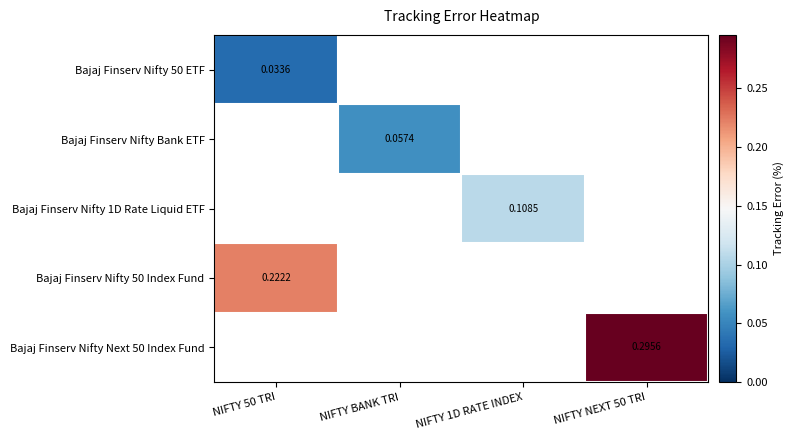

Is the value of Bajaj Finserv Nifty 1D Rate Liquid ETF at NIFTY BANK TRI greater than the value of Bajaj Finserv Nifty Next 50 Index Fund at NIFTY BANK TRI?

No